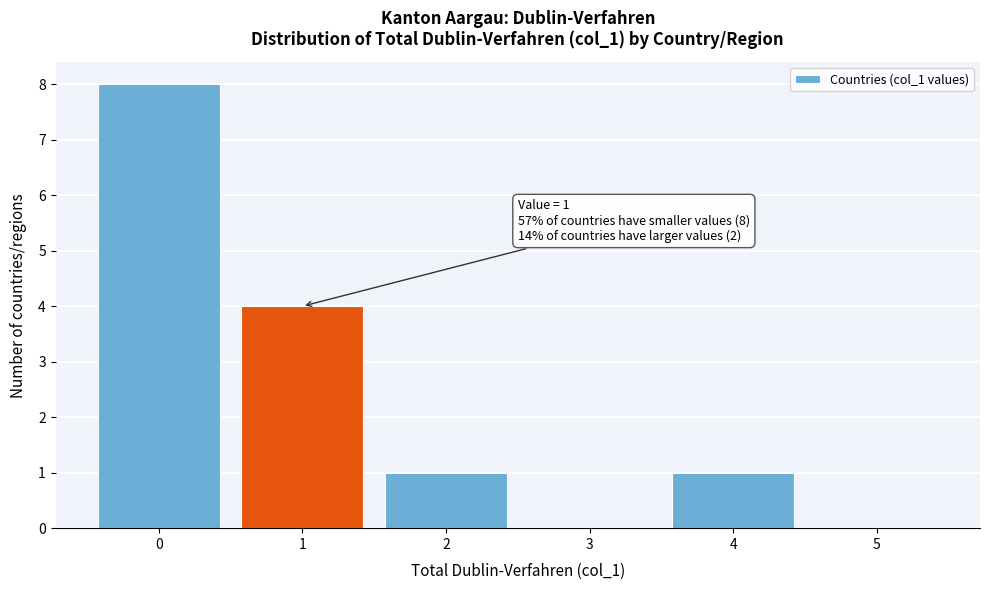

Reading right to left, list all the values displayed in this chart.

5=0	4=1	3=0	2=1	1=4	0=8